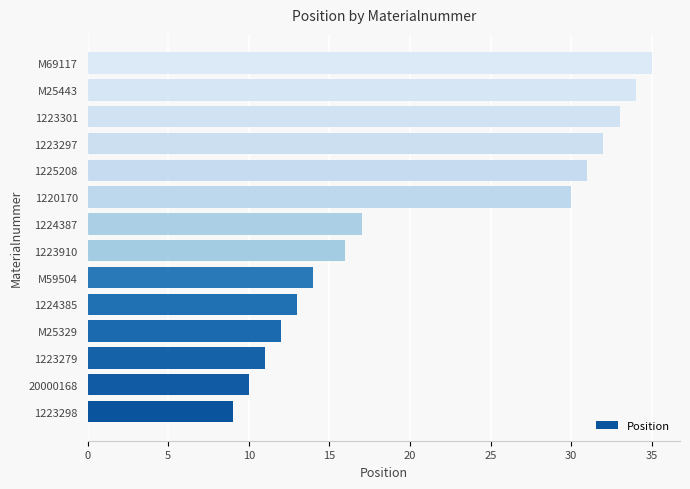

How many bars are there in total?

14